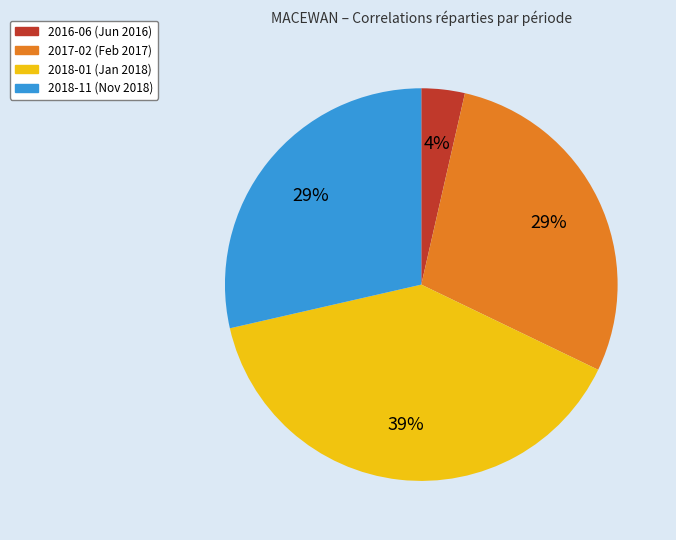

To the nearest percent, what percentage of the pie is 2018-01?

39%